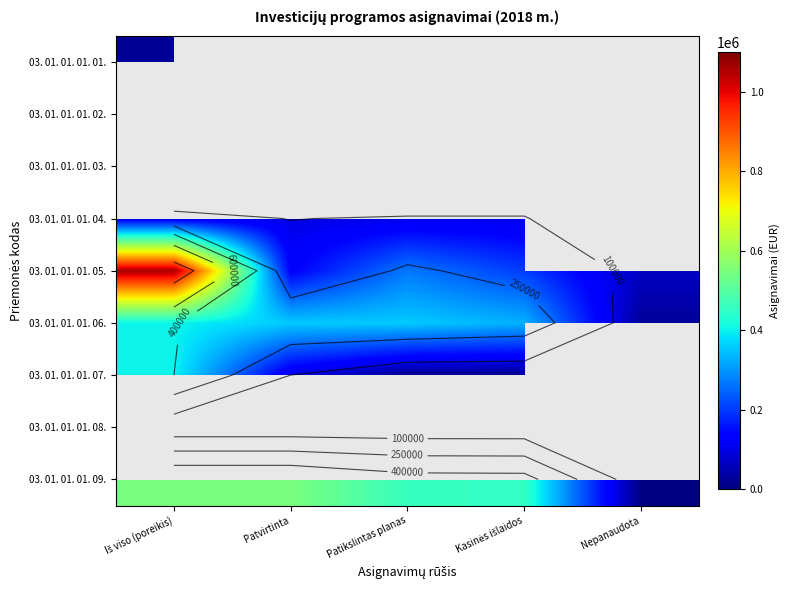

Rank the categories by 03. 01. 01. 01. 09. value from highest to lowest.

Iš viso (poreikis), Patvirtinta, Patikslintas planas, Kasinės išlaidos, Nepanaudota